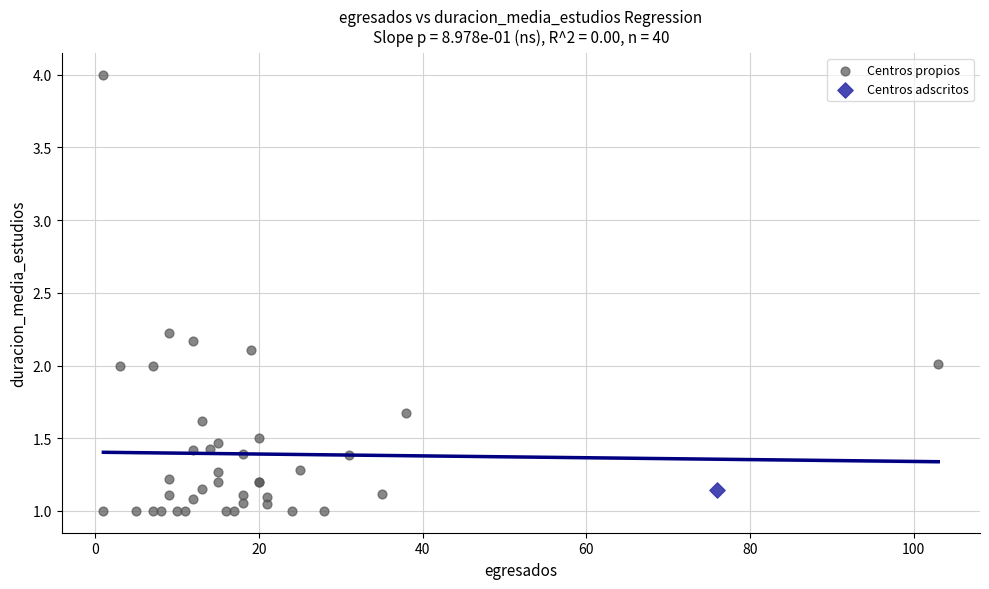

What are all the series names shown in the legend?

Centros propios, Centros adscritos